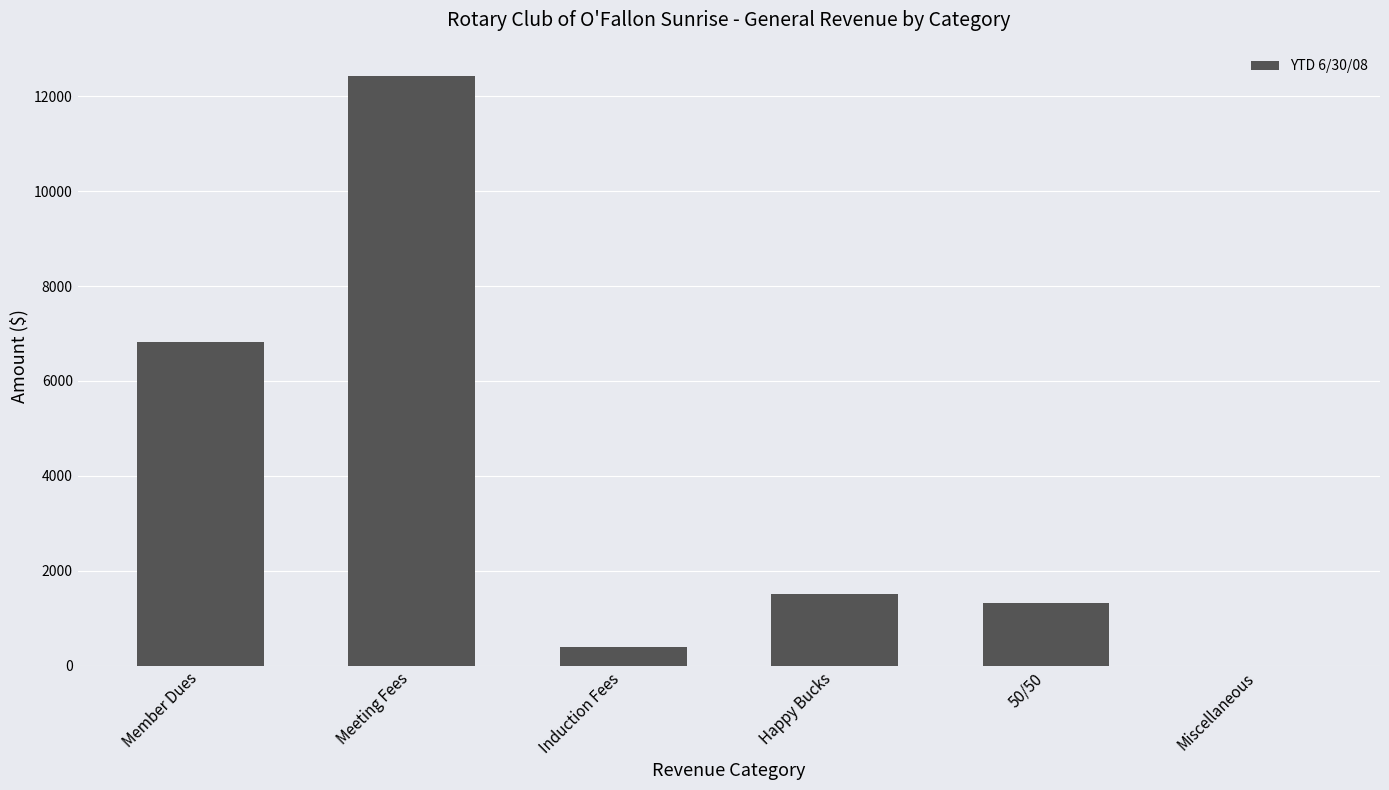

Reading left to right, transcribe all the data shown in this chart.

Member Dues=6820	Meeting Fees=12420	Induction Fees=400	Happy Bucks=1520	50/50=1325	Miscellaneous=0